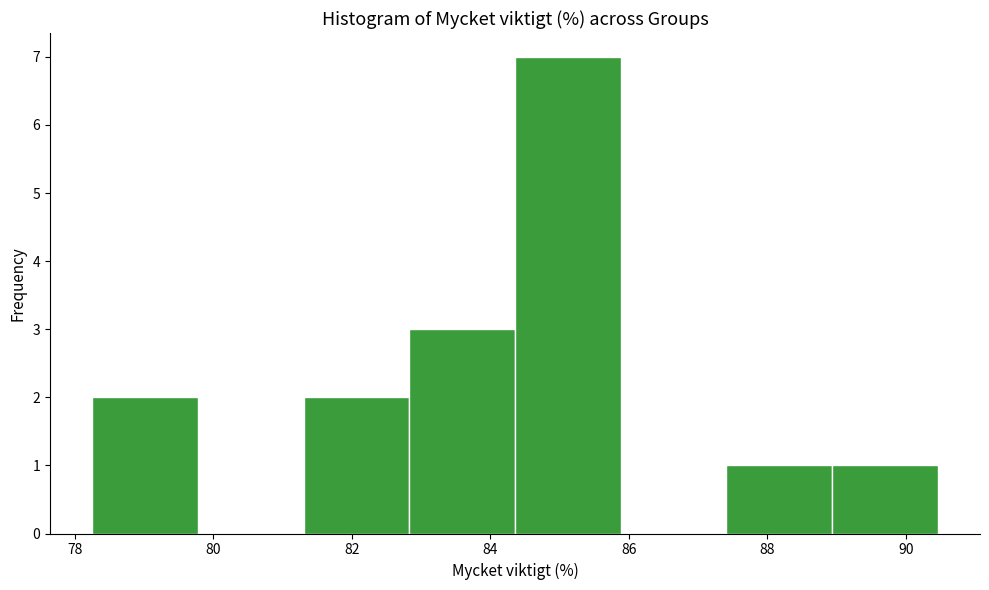

Reading left to right, list every bar in this chart as the range it spans on the x-axis followed by its height. Neither the bar edges nor the heights are printed on the chart, so give them approximately, as read against the axes.

78.2 to 79.8: 2
79.8 to 81.4: 0
81.4 to 82.8: 2
82.8 to 84.4: 3
84.4 to 85.8: 7
85.8 to 87.4: 0
87.4 to 89.0: 1
89.0 to 90.4: 1